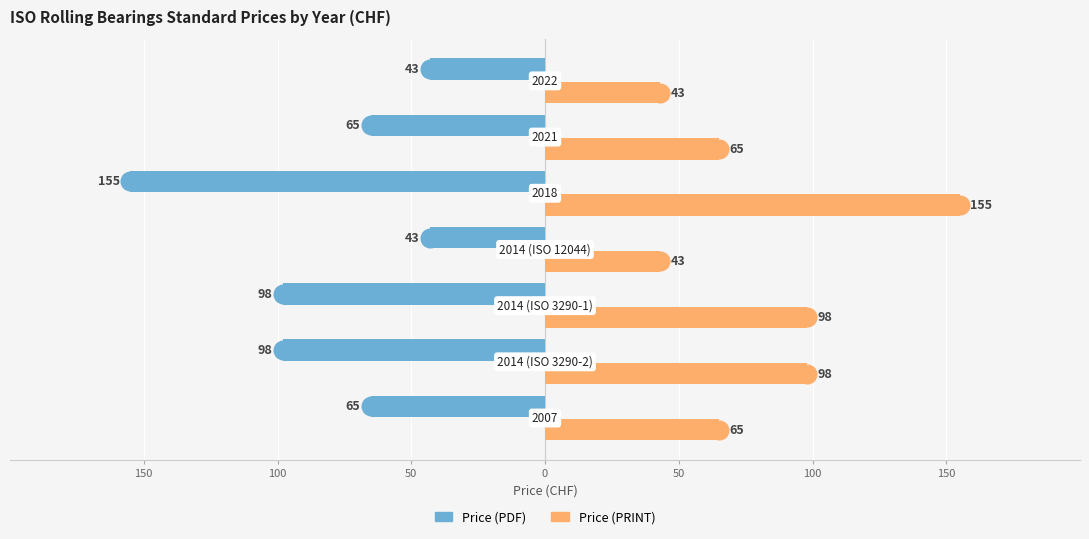

Which series has the widest spread of Y values?

Price (PDF)